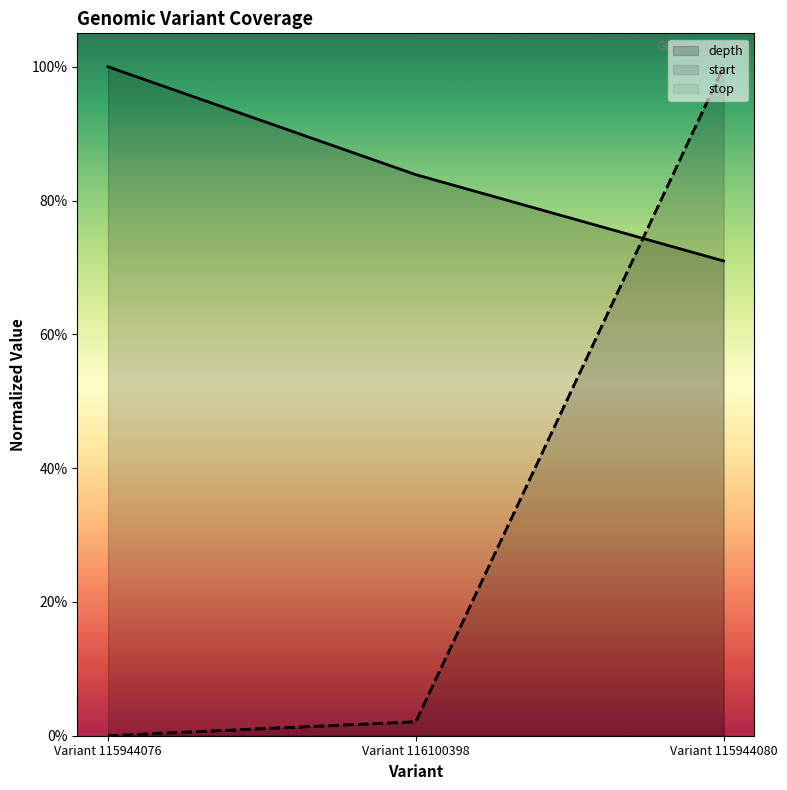

Rank the series at Variant 115944076 from highest to lowest value.

depth, start, stop